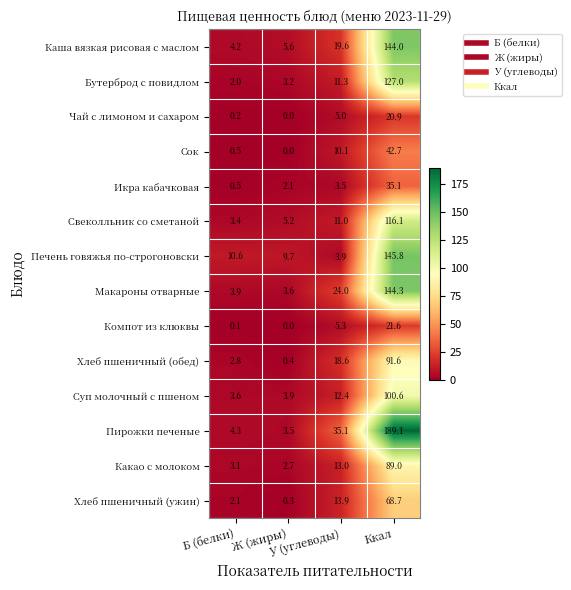

Which series has the largest total across all categories?

Пирожки печеные